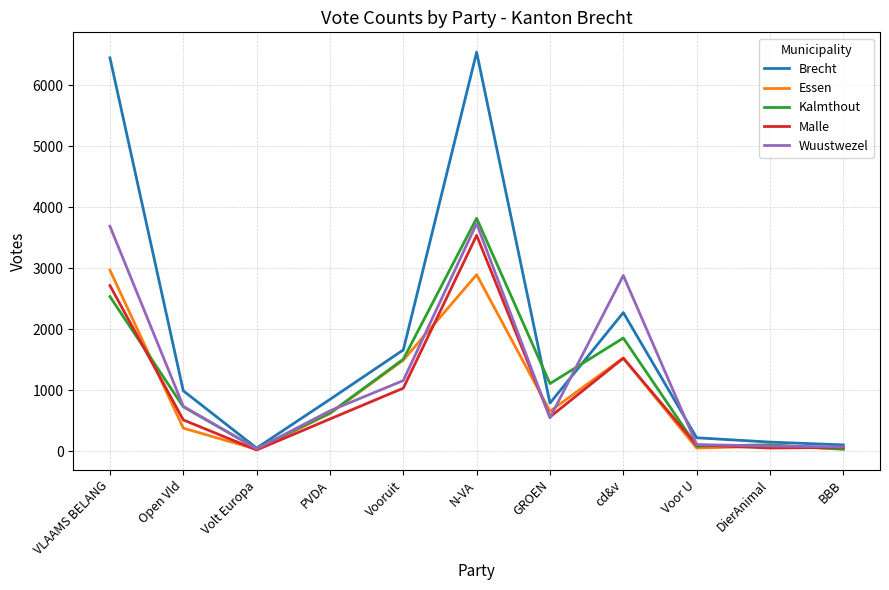

At which category does Malle reach its first local valley?

Volt Europa